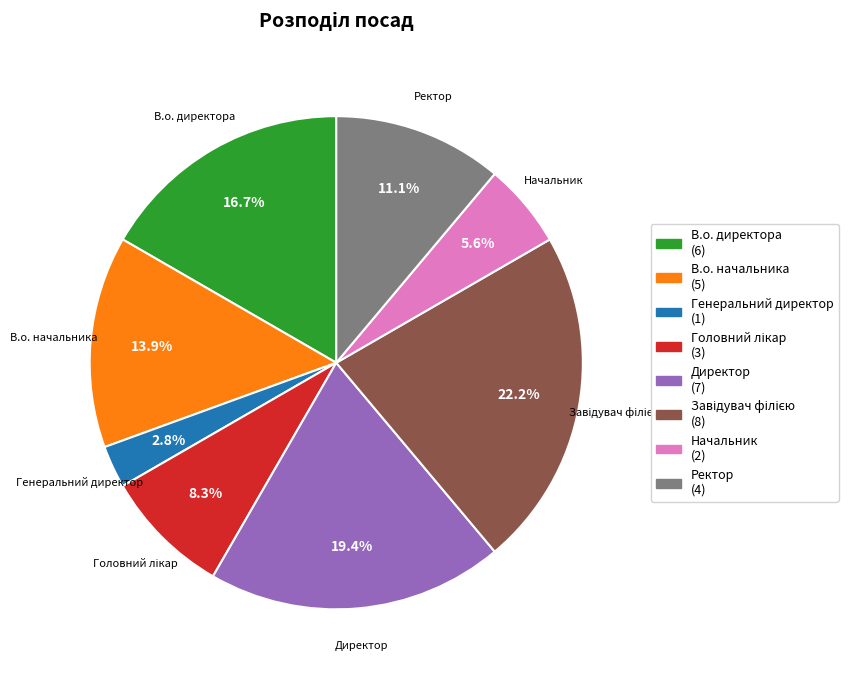

How many segments does this pie chart have?

8